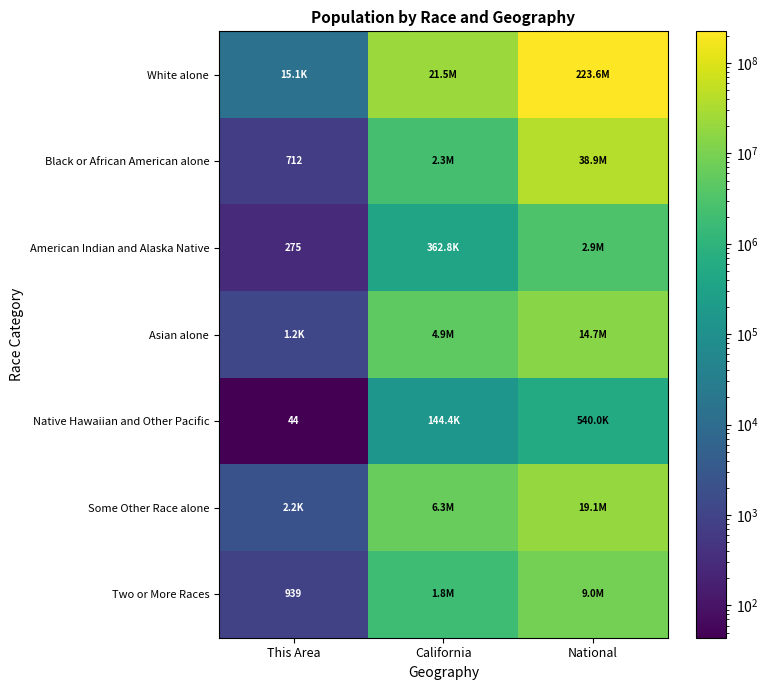

The Two or More Races series shows 604 at This Area. True or false?

False